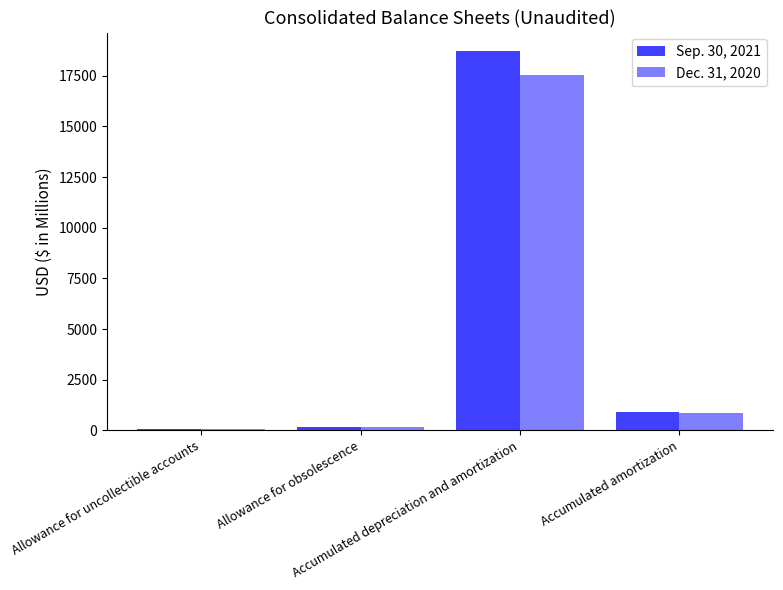

What is the difference between the second highest and minimum values in the Sep. 30, 2021 series?

812